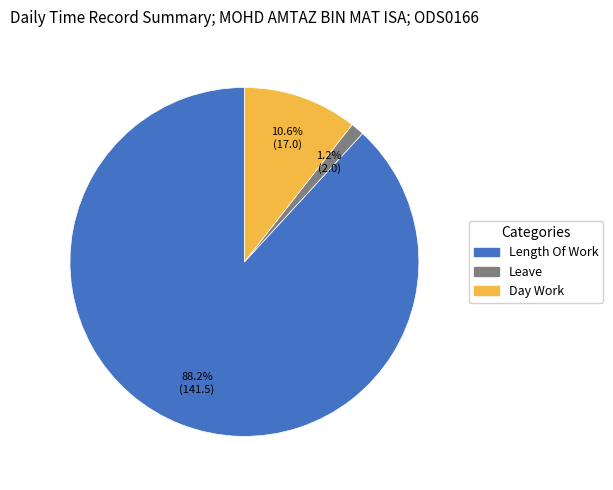

Count the number of slices in the pie.

3